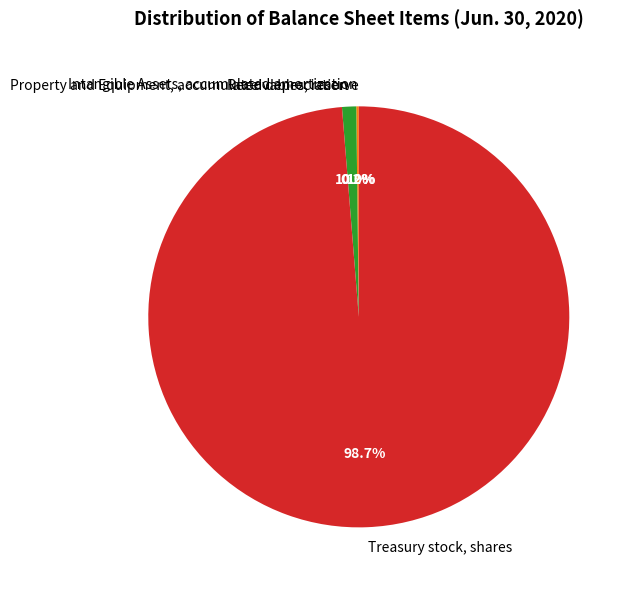

What percentage is NOT represented by Treasury stock, shares?

1.3%